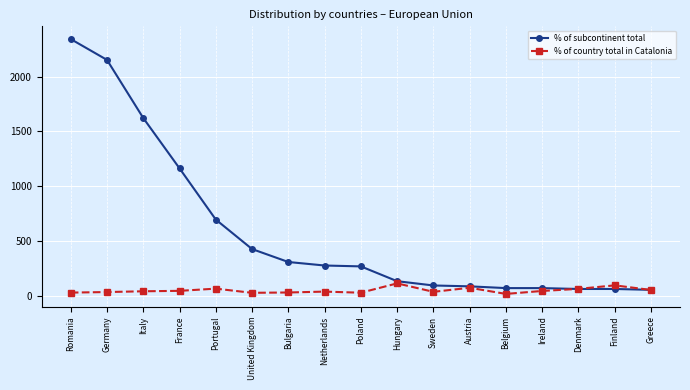

What is the label of the 2nd point from the left?

Germany